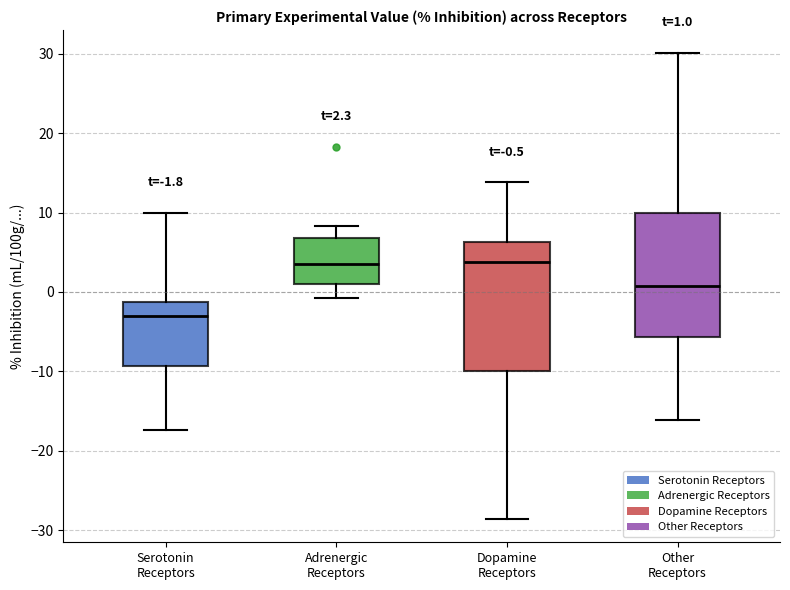

Which box has the lowest median line?

Serotonin Receptors